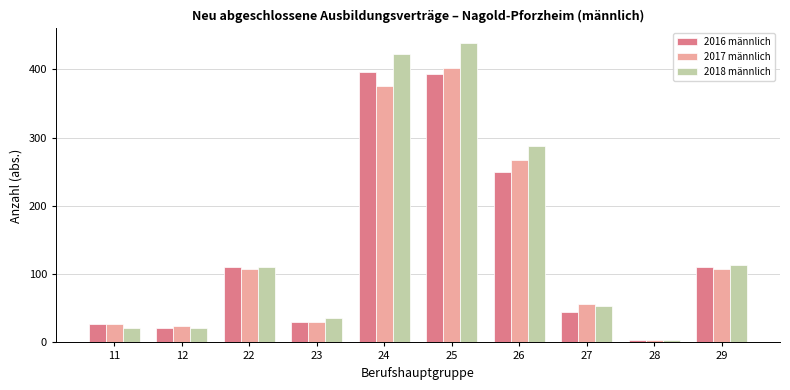

Where is 2018 männlich nearest to the value 220?

26